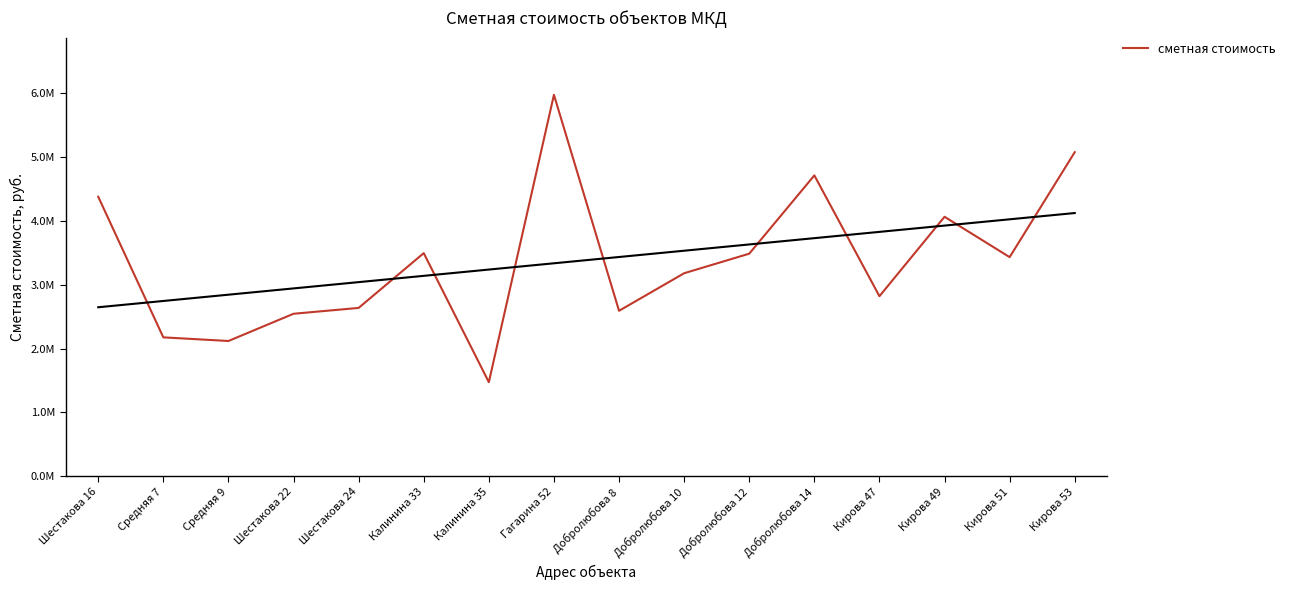

Rank the categories by value from highest to lowest.

Гагарина 52, Кирова 53, Добролюбова 14, Шестакова 16, Кирова 49, Калинина 33, Добролюбова 12, Кирова 51, Добролюбова 10, Кирова 47, Шестакова 24, Добролюбова 8, Шестакова 22, Средняя 7, Средняя 9, Калинина 35